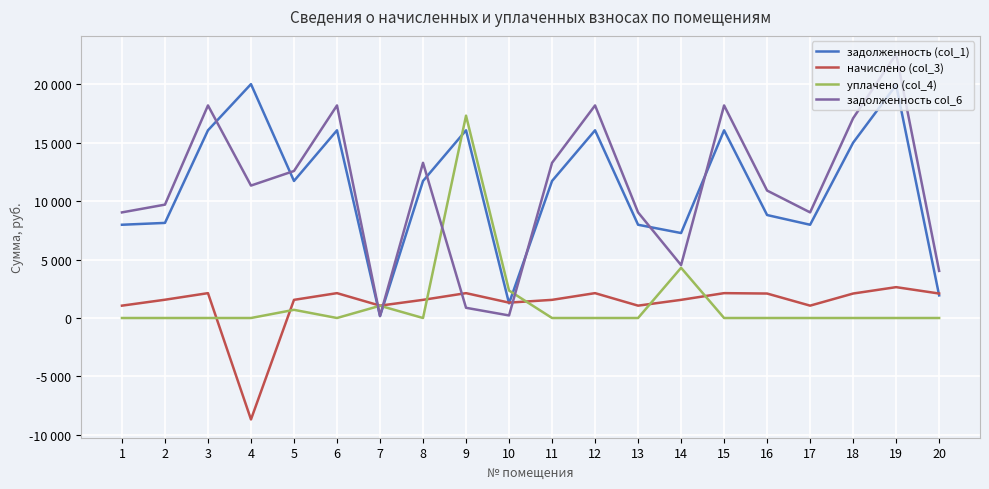

What are all the series names shown in the legend?

задолженность (col_1), начислено (col_3), уплачено (col_4), задолженность col_6